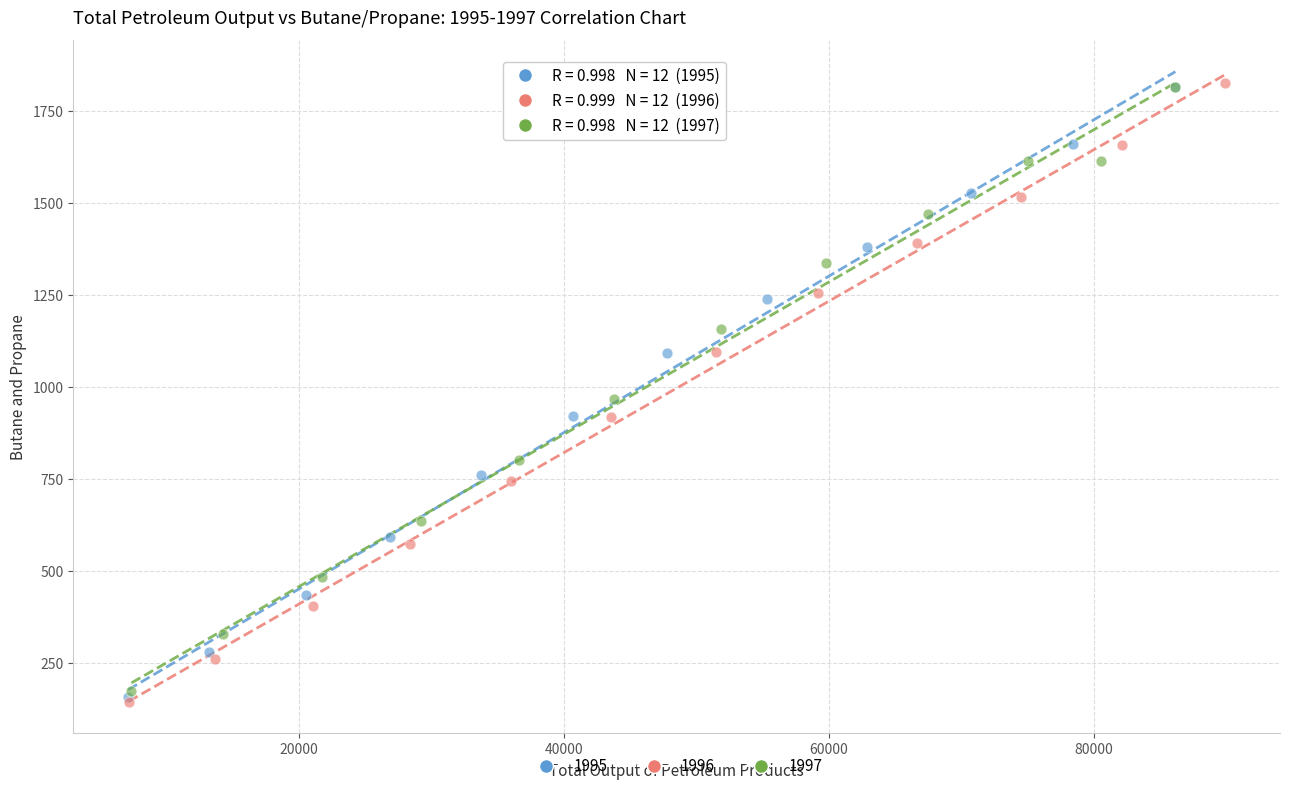

What are all the series names shown in the legend?

1995, 1996, 1997